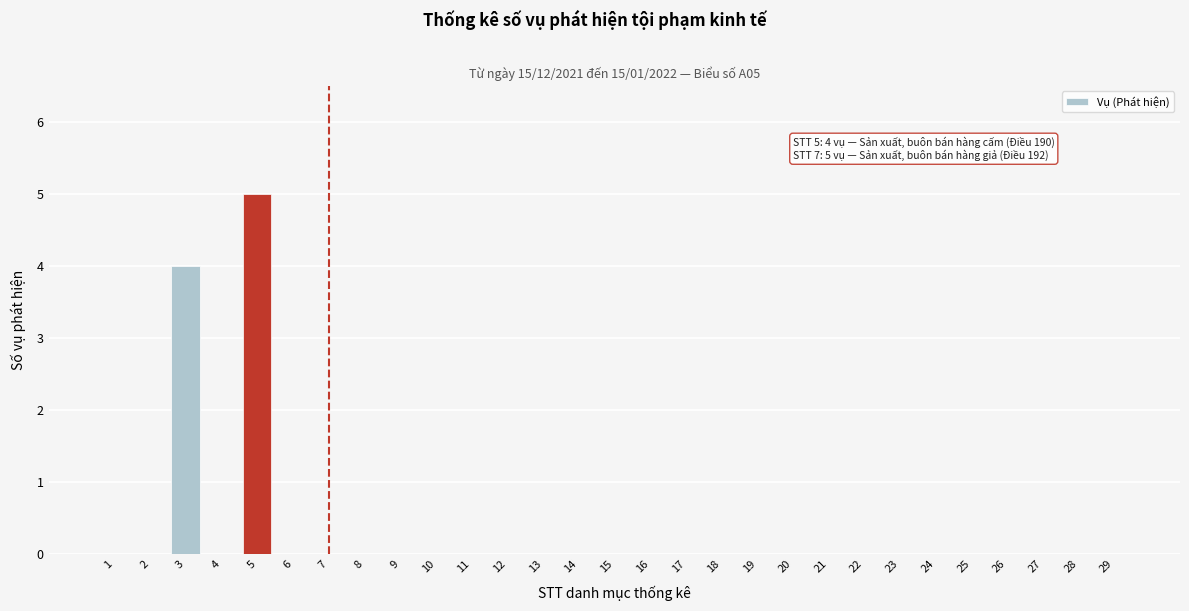

Reading right to left, extract all data points from this chart.

29=0	28=0	27=0	26=0	25=0	24=0	23=0	22=0	21=0	20=0	19=0	18=0	17=0	16=0	15=0	14=0	13=0	12=0	11=0	10=0	9=0	8=0	7=0	6=0	5=5	4=0	3=4	2=0	1=0